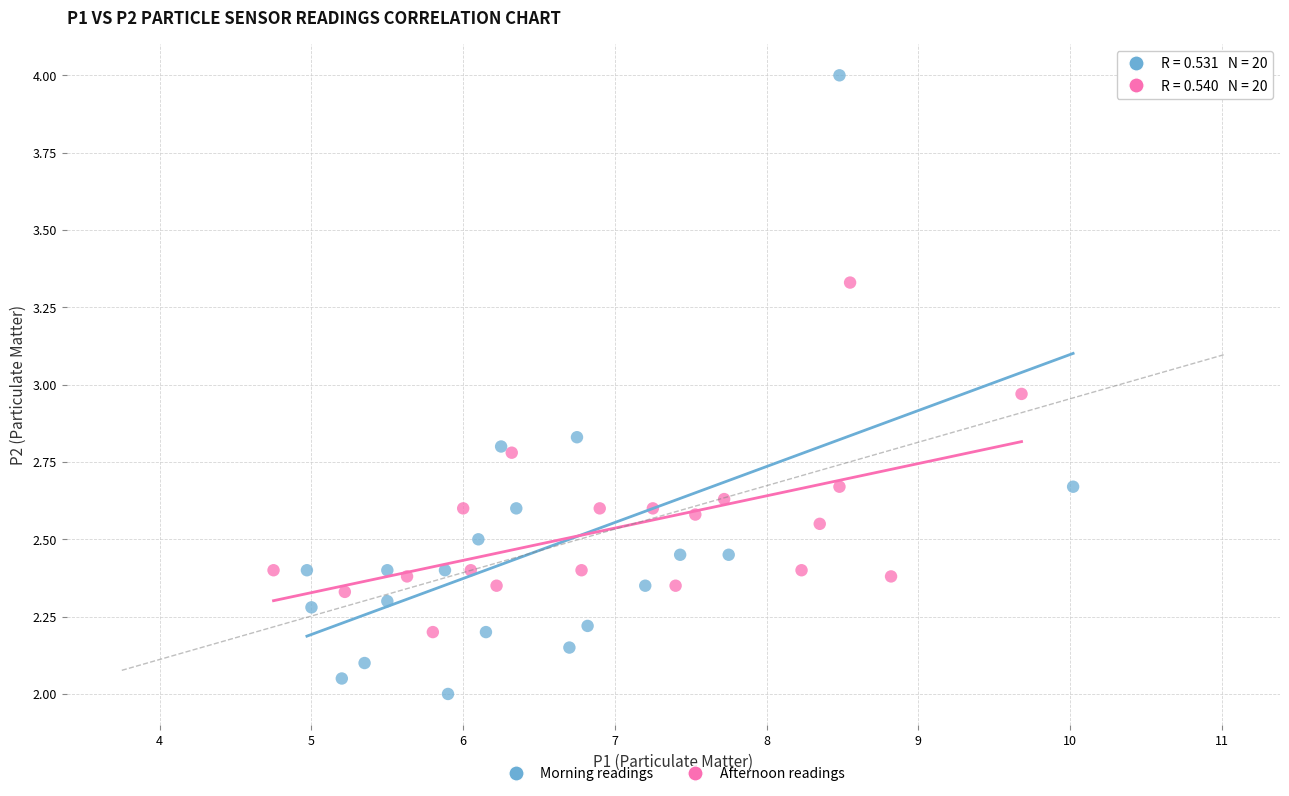

Which series reaches the minimum Y coordinate?

Morning readings